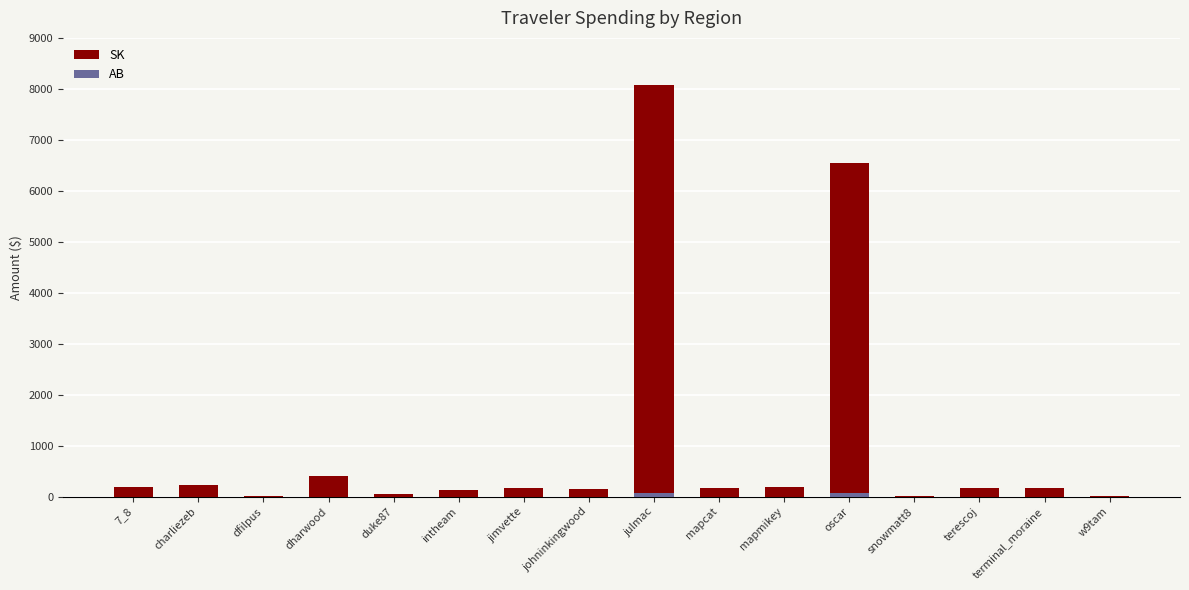

What value does the SK series have at julmac?

8073.8